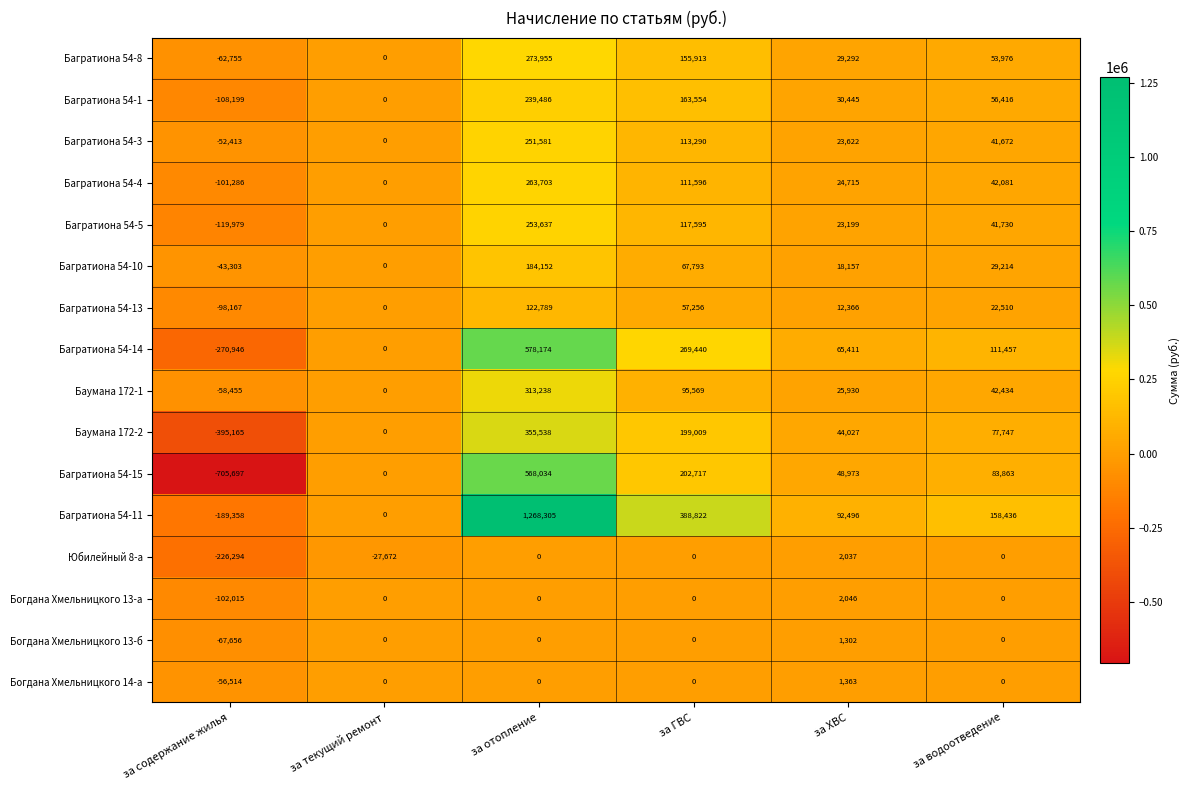

Which category has the lowest value across all series?

за содержание жилья